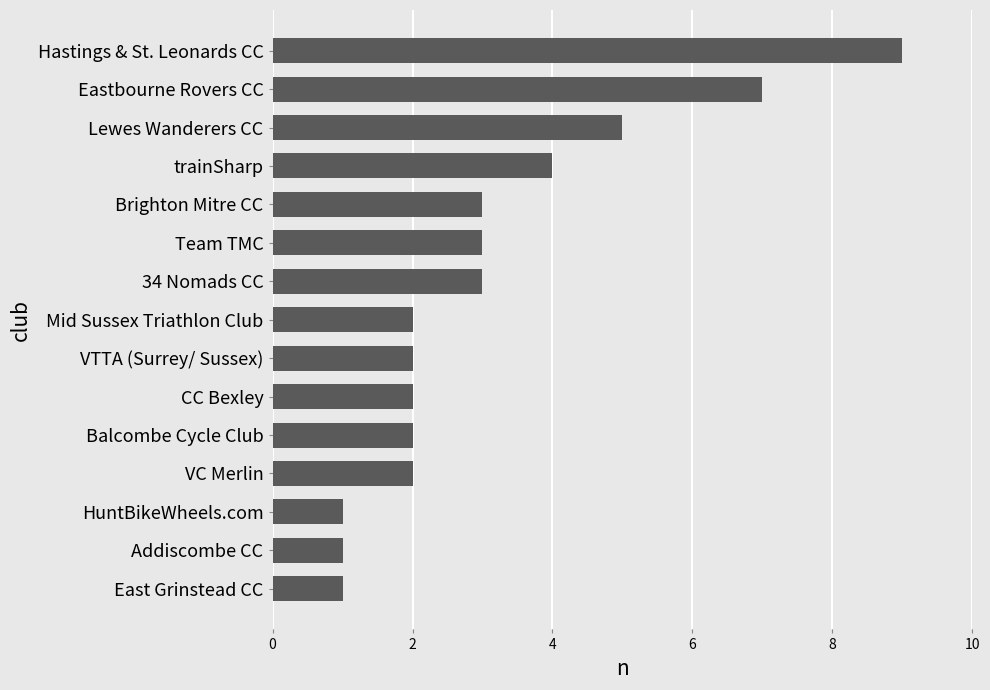

Read the value at 34 Nomads CC.

3